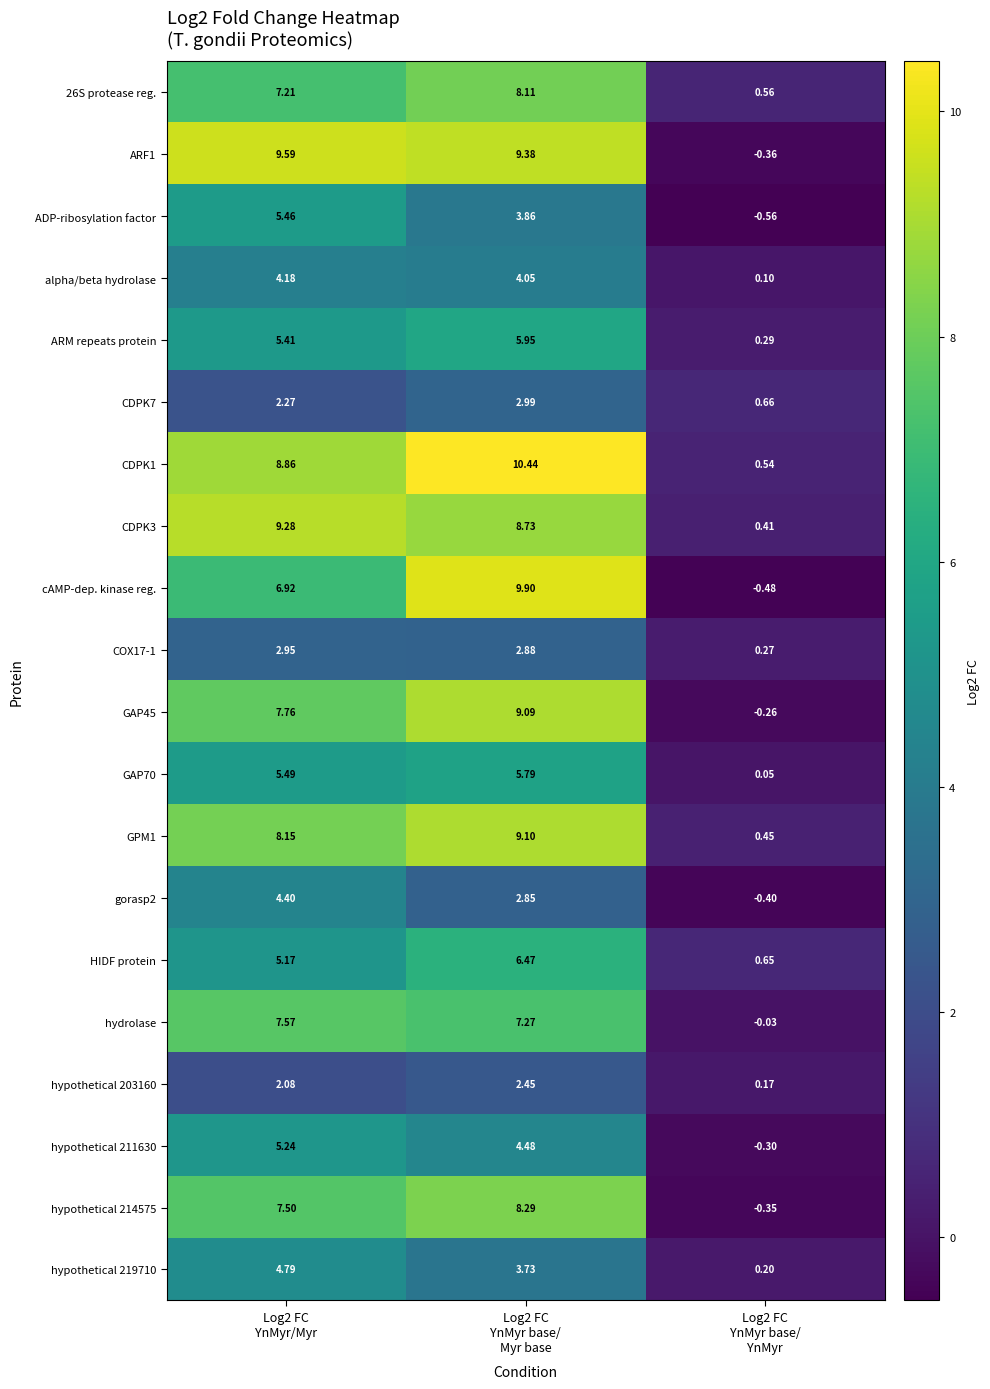

How many positive values does the ARF1 series have?

2